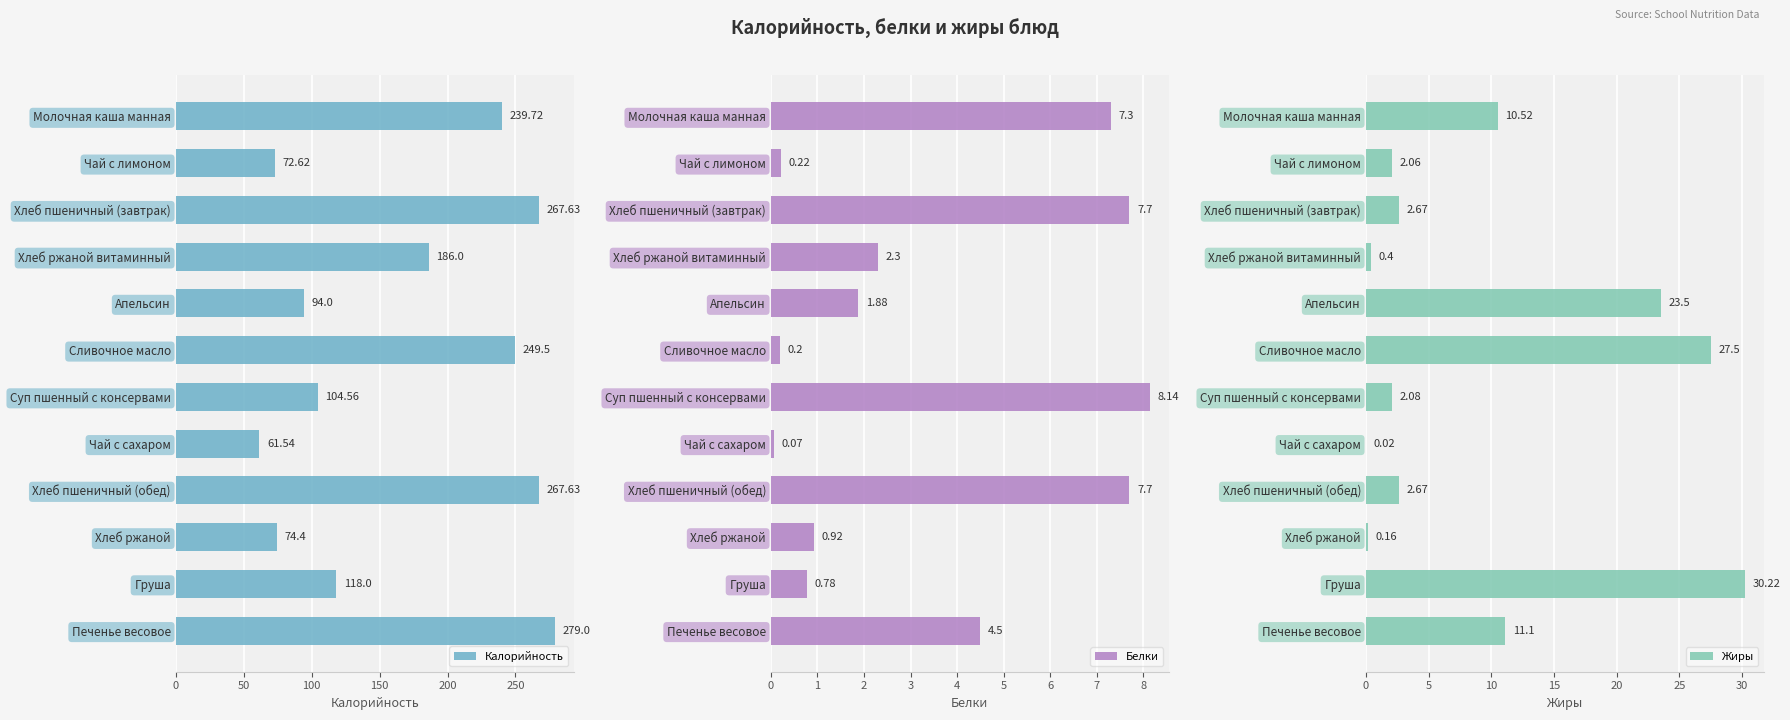

Which series has the largest range (max minus min)?

Калорийность